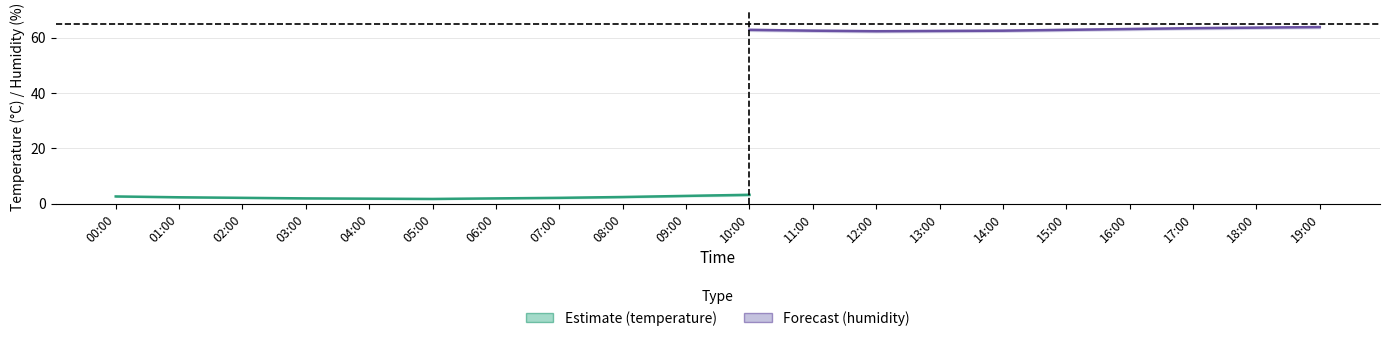

True or false: temperature_lower has more than 0 points higher than both neighbors.

True